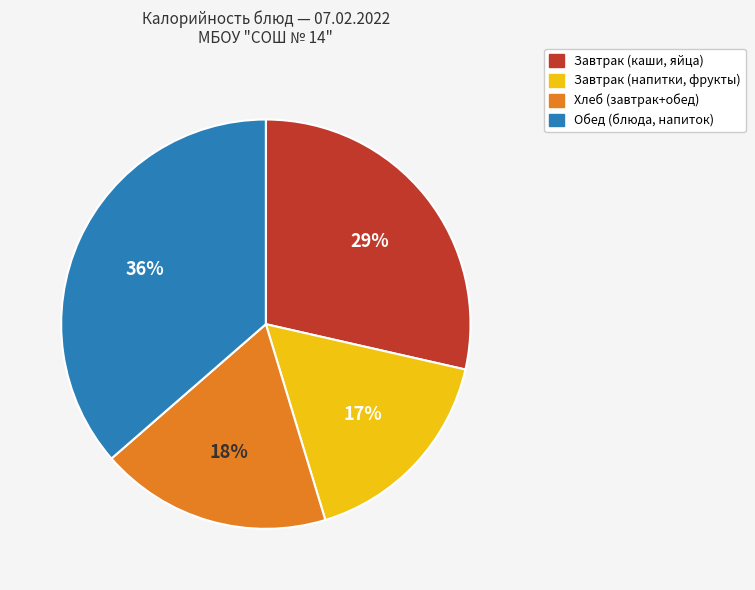

Does any single category account for the majority?

No